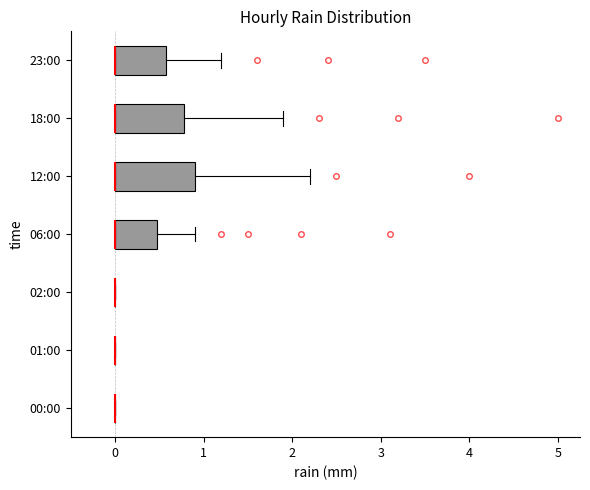

Reading bottom to top, read every box against the x-axis: the position of its median line, the range the box covers, and the ends of its whiskers. The values are not printed on the chart, so give them approximately, as read against the axis.

00:00: box collapsed to a line at 0.0, whiskers 0.0 to 0.0
01:00: box collapsed to a line at 0.0, whiskers 0.0 to 0.0
02:00: box collapsed to a line at 0.0, whiskers 0.0 to 0.0
06:00: median 0.0 (drawn on the box's left edge), box 0.0 to 0.5, whiskers 0.0 to 0.9
12:00: median 0.0 (drawn on the box's left edge), box 0.0 to 0.9, whiskers 0.0 to 2.2
18:00: median 0.0 (drawn on the box's left edge), box 0.0 to 0.8, whiskers 0.0 to 1.9
23:00: median 0.0 (drawn on the box's left edge), box 0.0 to 0.6, whiskers 0.0 to 1.2